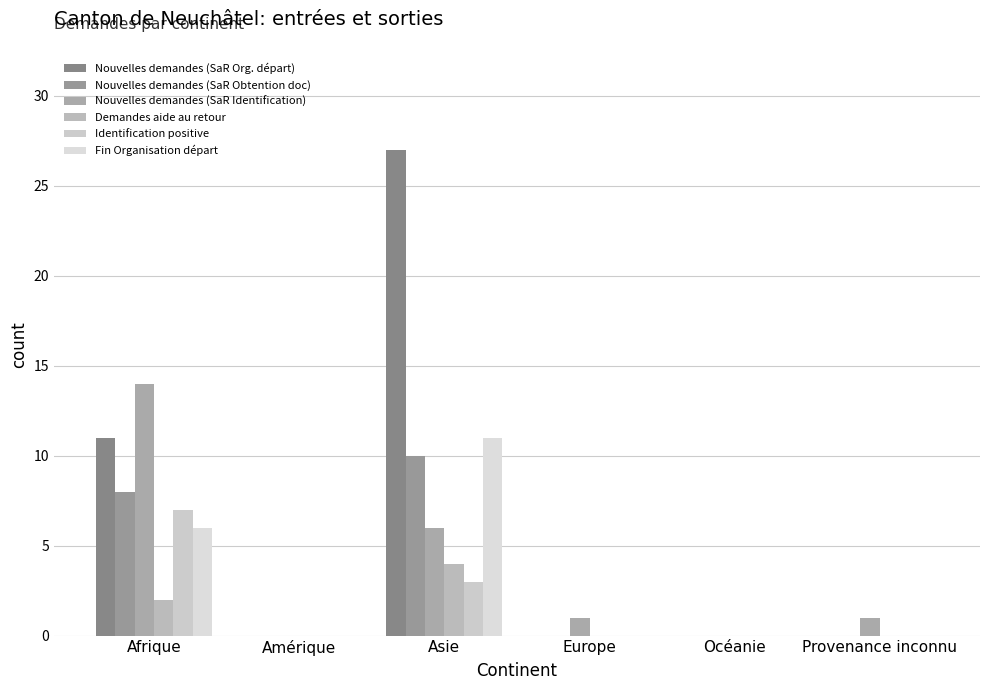

What are all the series names shown in the legend?

Nouvelles demandes (SaR Org. départ), Nouvelles demandes (SaR Obtention doc), Nouvelles demandes (SaR Identification), Demandes aide au retour, Identification positive, Fin Organisation départ